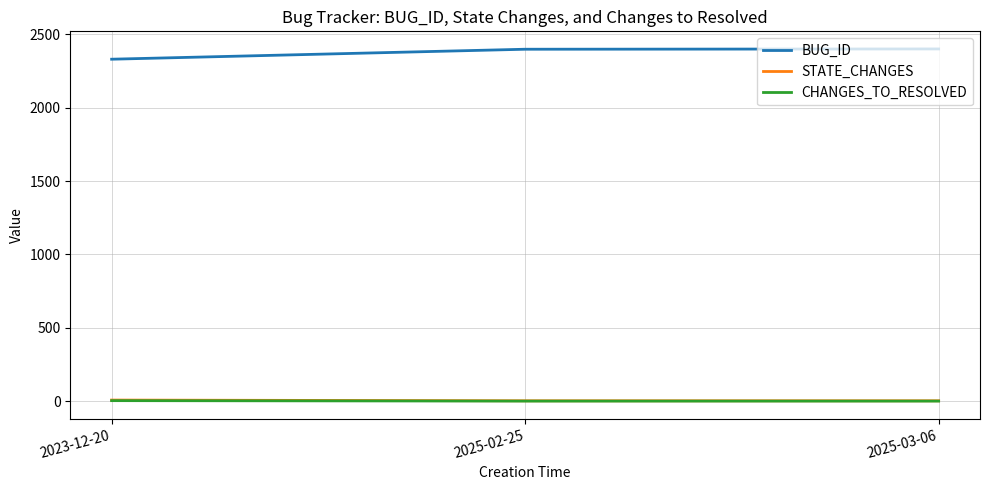

Which series has the largest total across all categories?

BUG_ID